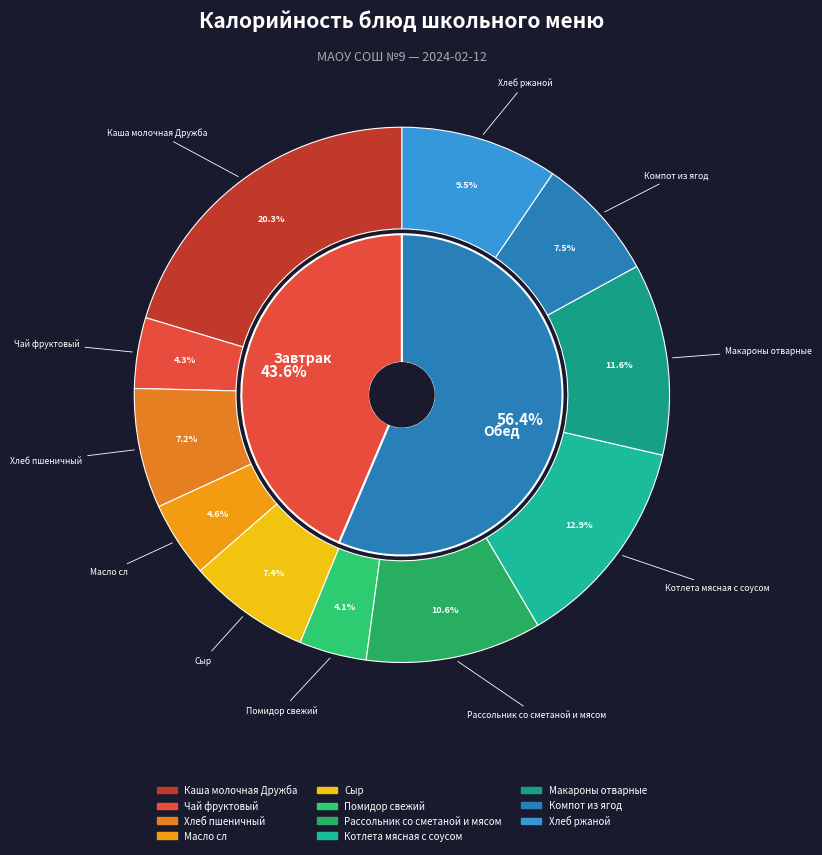

To the nearest percent, what is the difference between the largest and smallest slice percentages?

16%